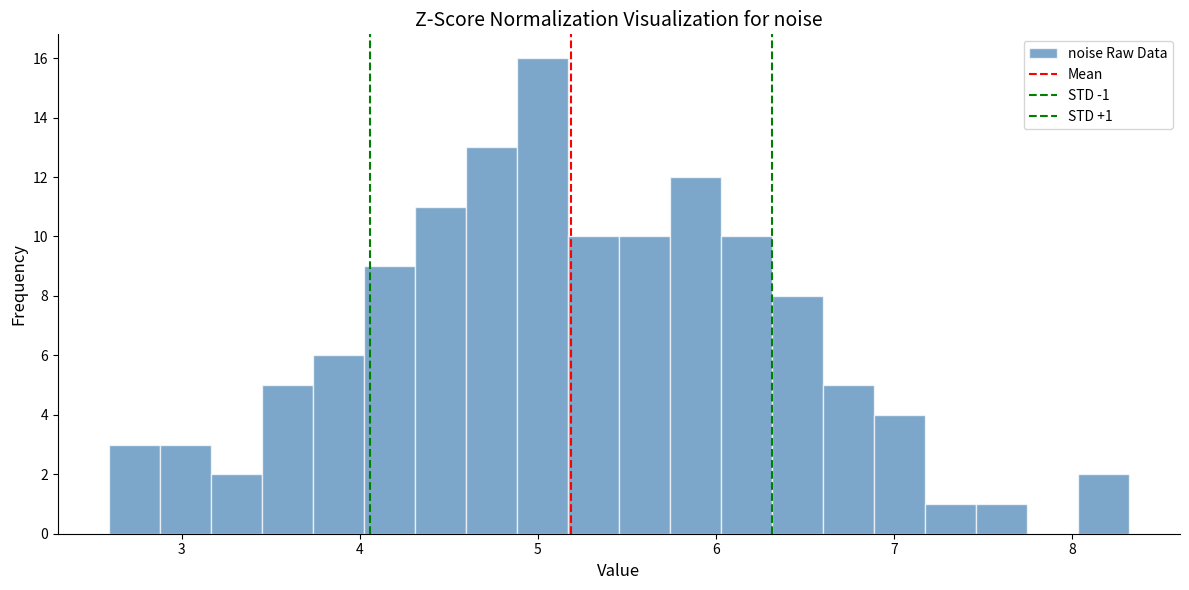

Read against the x-axis, roughly where is the centre of the tallest bar?

5.0